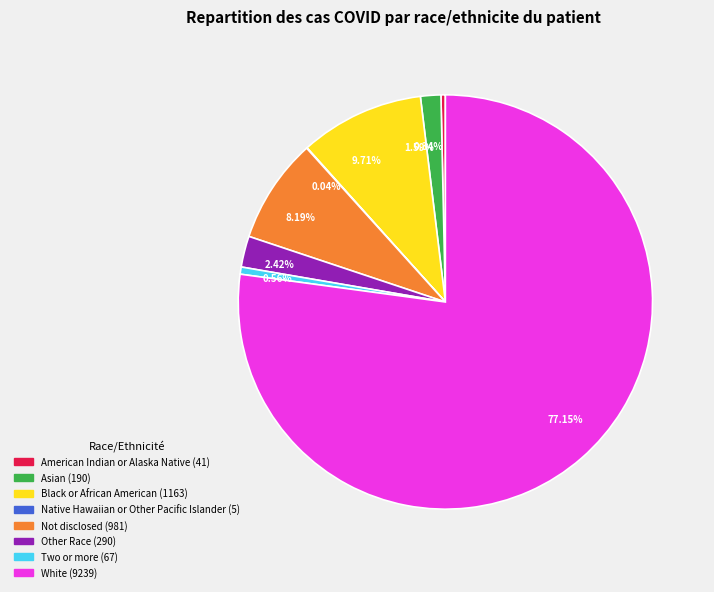

Which slice represents more than half of the pie?

White